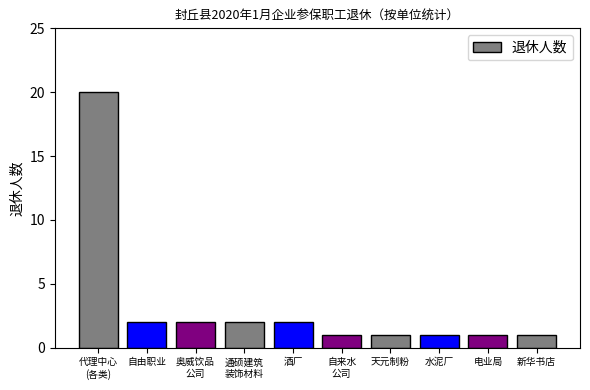

The chart shows a value of 3 at 自由职业. True or false?

False